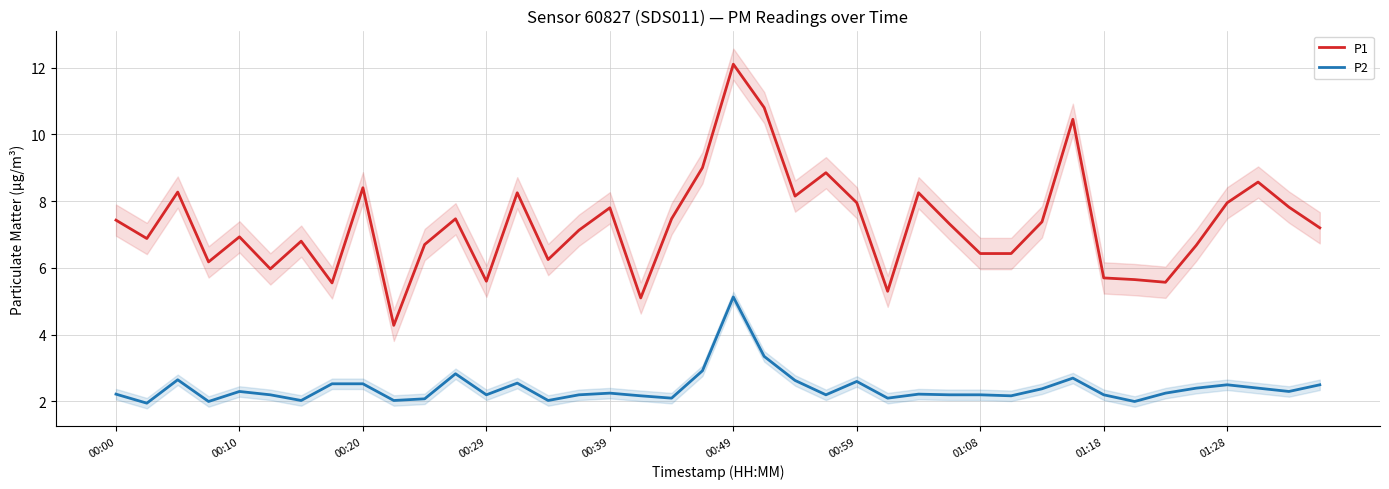

Is it true that P2 equals 3.6 at 00:20?

False